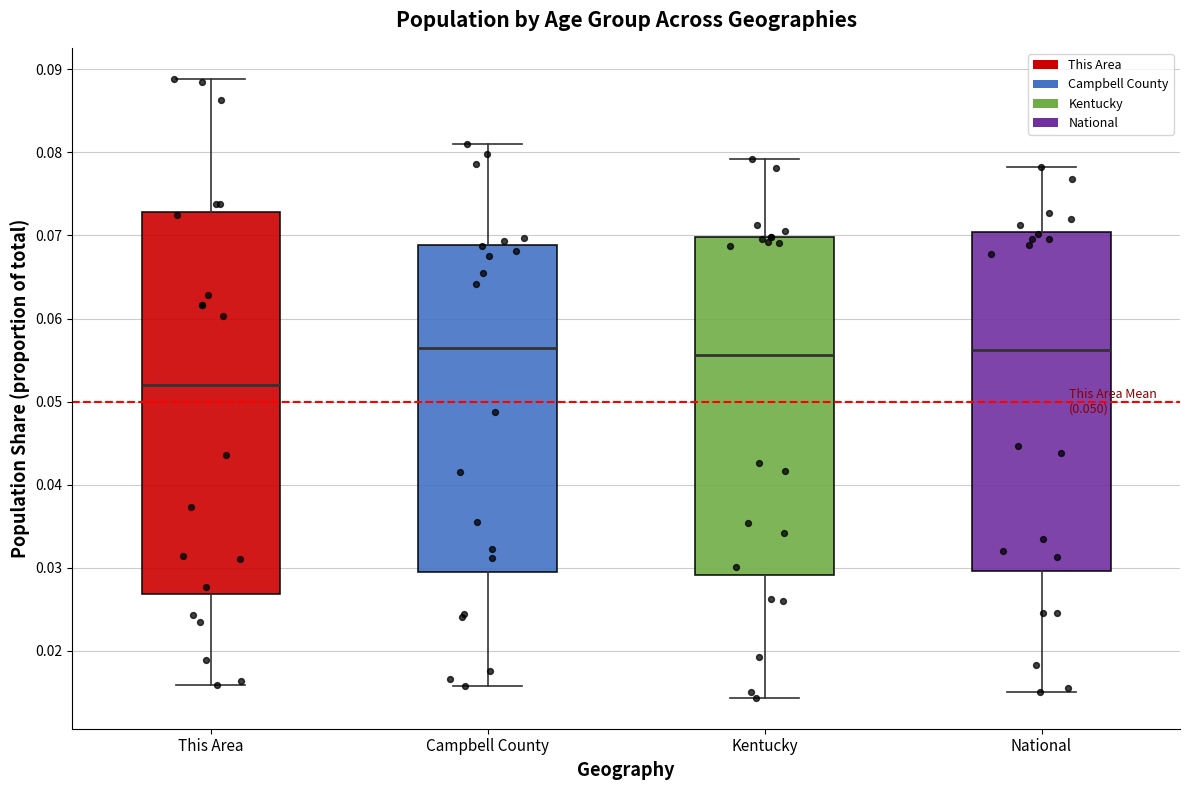

Which box's median line is the lowest?

This Area